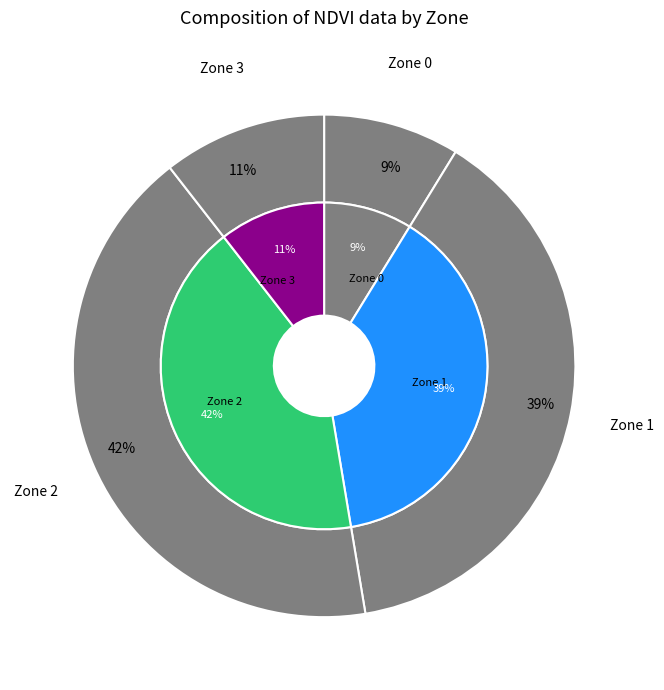

To the nearest percent, what is the combined percentage of Zone 3 and Zone 0?

19%